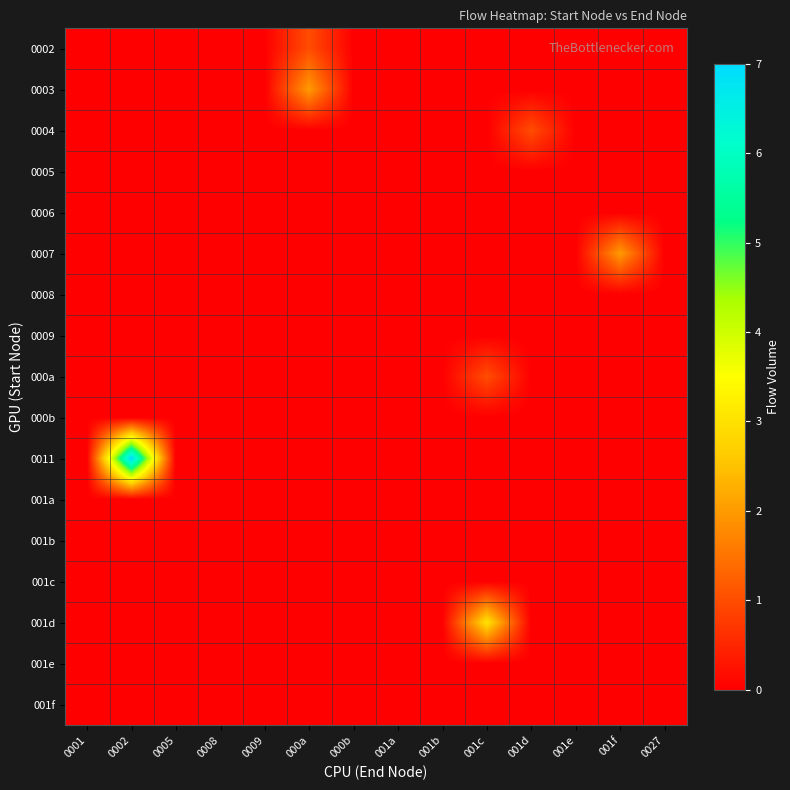

Reading left to right, transcribe all the data shown in this chart.

0002: 0001=0	0002=0	0005=0	0008=0	0009=0	000a=1	000b=0	001a=0	001b=0	001c=0	001d=0	001e=0	001f=0	0027=0
0003: 0001=0	0002=0	0005=0	0008=0	0009=0	000a=2	000b=0	001a=0	001b=0	001c=0	001d=0	001e=0	001f=0	0027=0
0004: 0001=0	0002=0	0005=0	0008=0	0009=0	000a=0	000b=0	001a=0	001b=0	001c=0	001d=1	001e=0	001f=0	0027=0
0005: 0001=0	0002=0	0005=0	0008=0	0009=0	000a=0	000b=0	001a=0	001b=0	001c=0	001d=0	001e=0	001f=0	0027=0
0006: 0001=0	0002=0	0005=0	0008=0	0009=0	000a=0	000b=0	001a=0	001b=0	001c=0	001d=0	001e=0	001f=0	0027=0
0007: 0001=0	0002=0	0005=0	0008=0	0009=0	000a=0	000b=0	001a=0	001b=0	001c=0	001d=0	001e=0	001f=2	0027=0
0008: 0001=0	0002=0	0005=0	0008=0	0009=0	000a=0	000b=0	001a=0	001b=0	001c=0	001d=0	001e=0	001f=0	0027=0
0009: 0001=0	0002=0	0005=0	0008=0	0009=0	000a=0	000b=0	001a=0	001b=0	001c=0	001d=0	001e=0	001f=0	0027=0
000a: 0001=0	0002=0	0005=0	0008=0	0009=0	000a=0	000b=0	001a=0	001b=0	001c=1	001d=0	001e=0	001f=0	0027=0
000b: 0001=0	0002=0	0005=0	0008=0	0009=0	000a=0	000b=0	001a=0	001b=0	001c=0	001d=0	001e=0	001f=0	0027=0
0011: 0001=0	0002=7	0005=0	0008=0	0009=0	000a=0	000b=0	001a=0	001b=0	001c=0	001d=0	001e=0	001f=0	0027=0
001a: 0001=0	0002=0	0005=0	0008=0	0009=0	000a=0	000b=0	001a=0	001b=0	001c=0	001d=0	001e=0	001f=0	0027=0
001b: 0001=0	0002=0	0005=0	0008=0	0009=0	000a=0	000b=0	001a=0	001b=0	001c=0	001d=0	001e=0	001f=0	0027=0
001c: 0001=0	0002=0	0005=0	0008=0	0009=0	000a=0	000b=0	001a=0	001b=0	001c=0	001d=0	001e=0	001f=0	0027=0
001d: 0001=0	0002=0	0005=0	0008=0	0009=0	000a=0	000b=0	001a=0	001b=0	001c=3	001d=0	001e=0	001f=0	0027=0
001e: 0001=0	0002=0	0005=0	0008=0	0009=0	000a=0	000b=0	001a=0	001b=0	001c=0	001d=0	001e=0	001f=0	0027=0
001f: 0001=0	0002=0	0005=0	0008=0	0009=0	000a=0	000b=0	001a=0	001b=0	001c=0	001d=0	001e=0	001f=0	0027=0